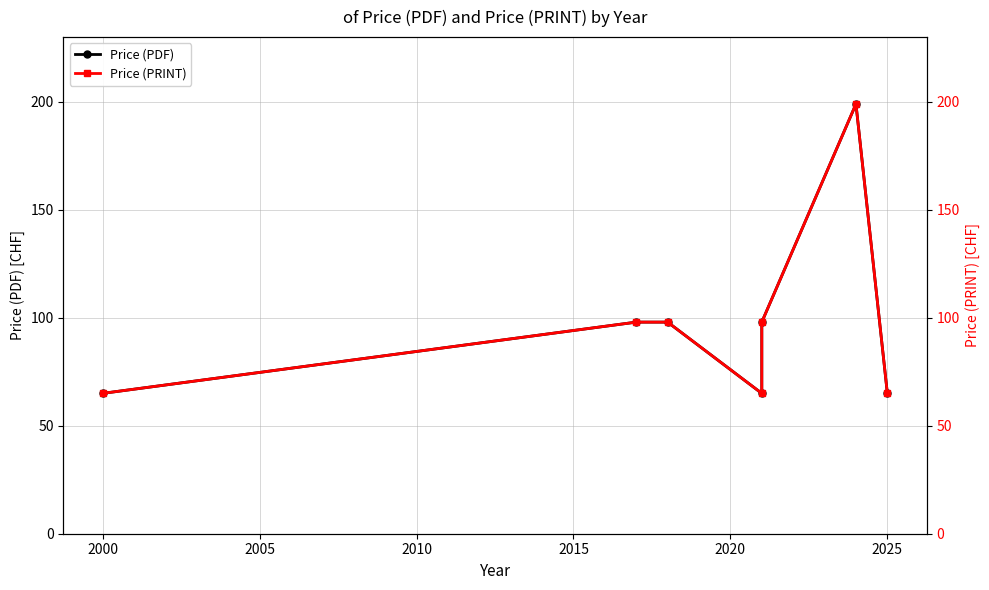

At how many categories does at least one series exceed 168?

1